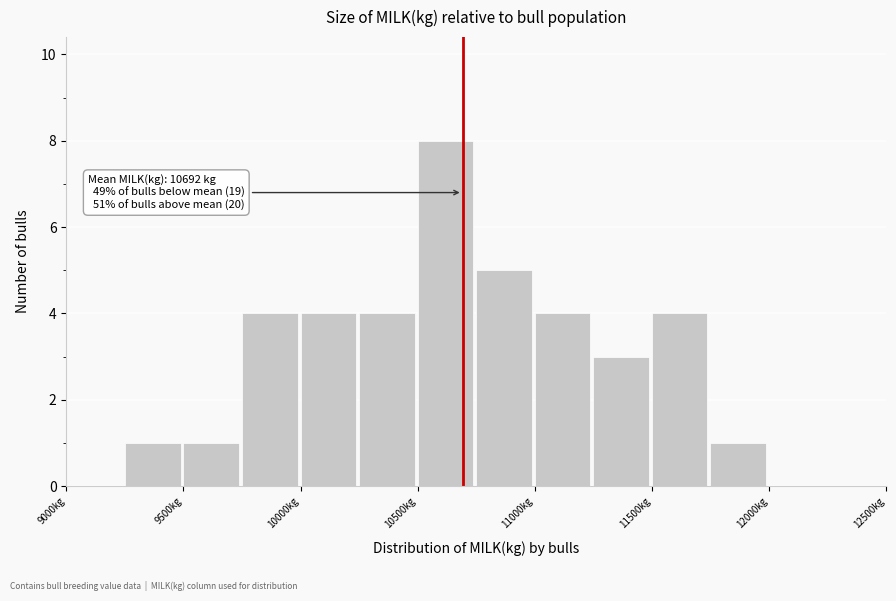

Over which range of the x-axis is the bar tallest?

10500 to 10750